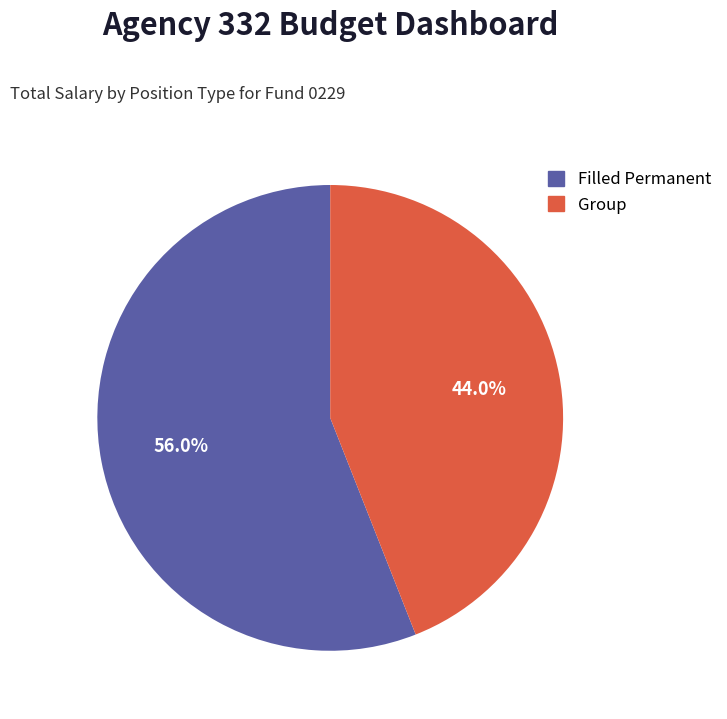

To the nearest percent, what is the average slice percentage?

50%